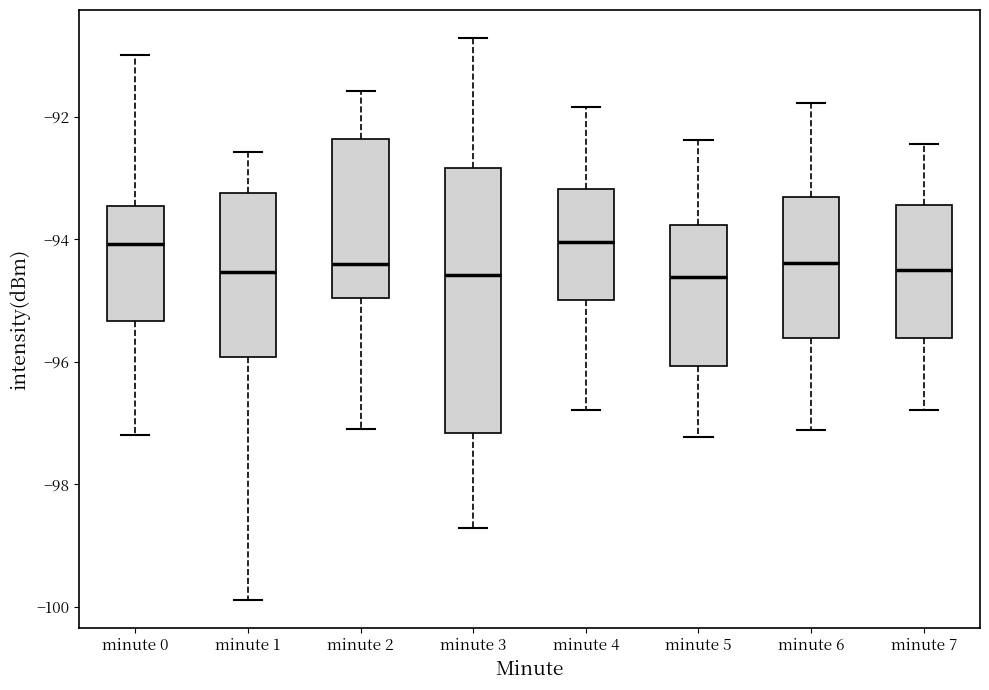

Where does the lower whisker of the box for minute 2 end on the y-axis? The values are not printed on the chart, so give them approximately, as read against the axis.

-97.0